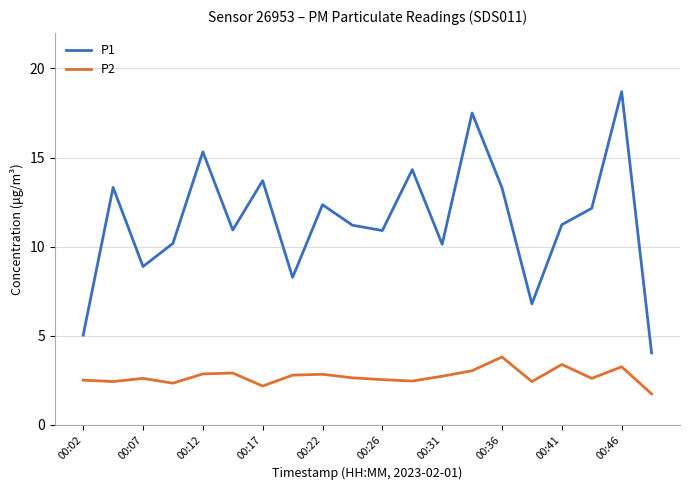

What is the maximum value shown in the chart?

18.7